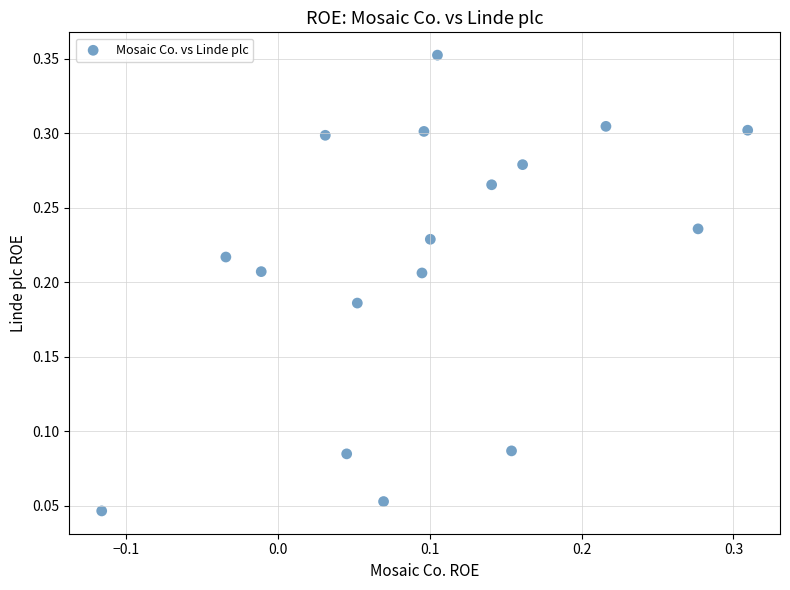

How many points are shown in the scatter plot?

17